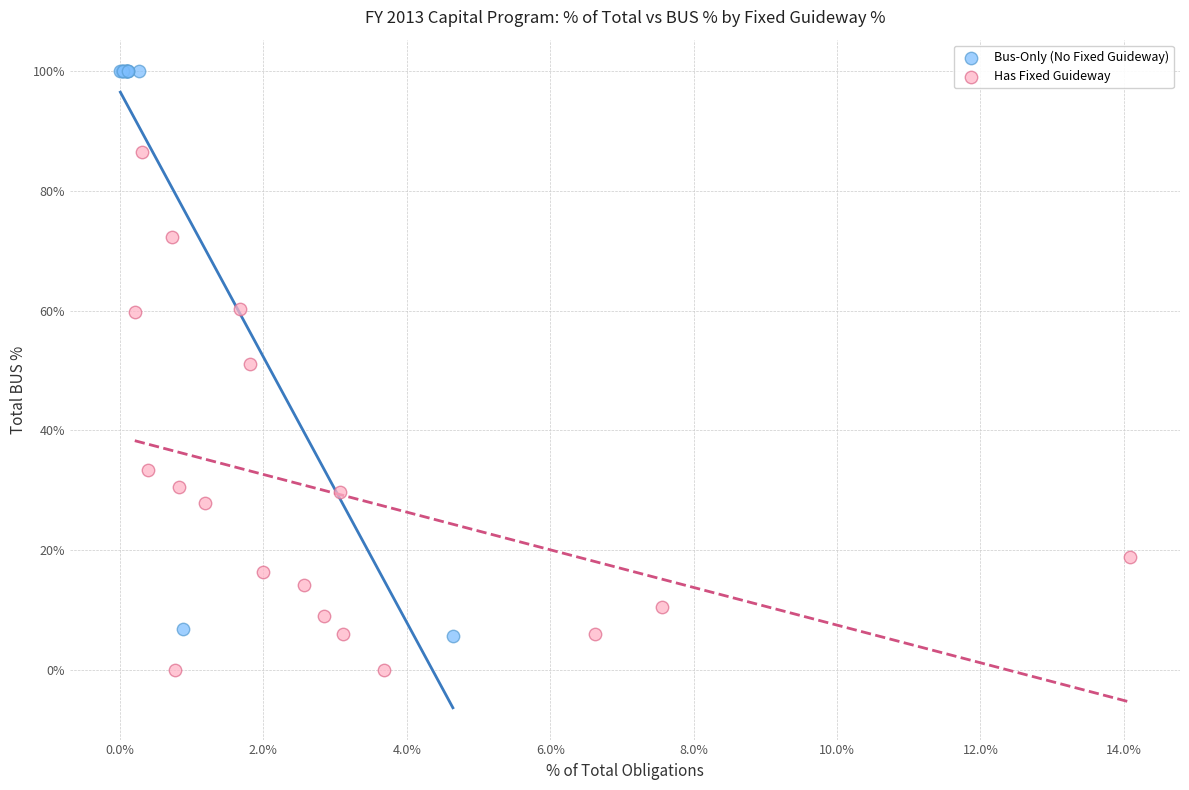

Which series contains the highest Y value?

Bus-Only (No Fixed Guideway)